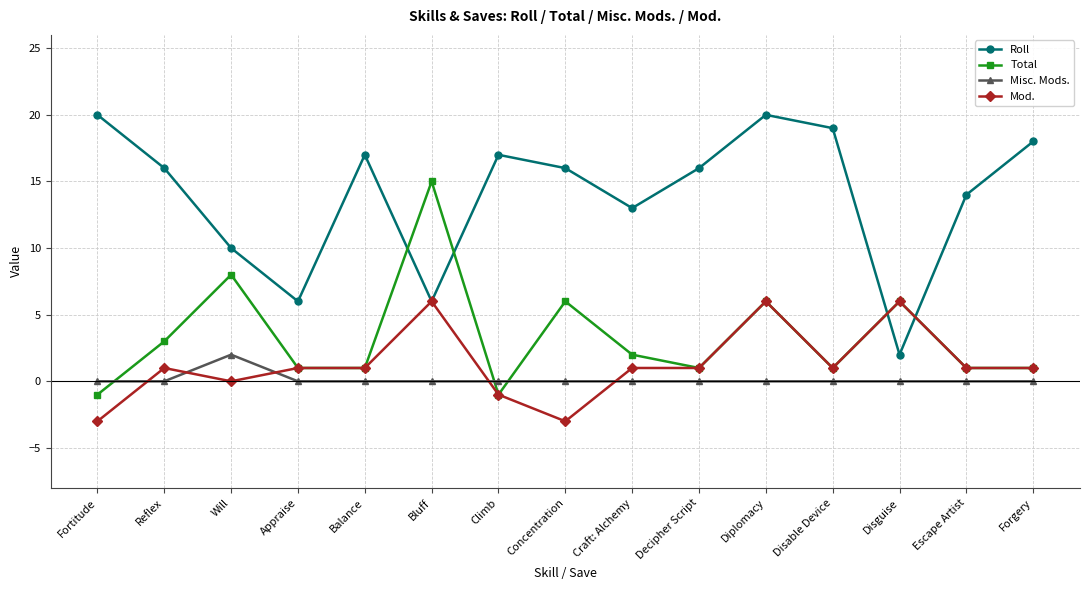

Count the number of data series in this chart.

4